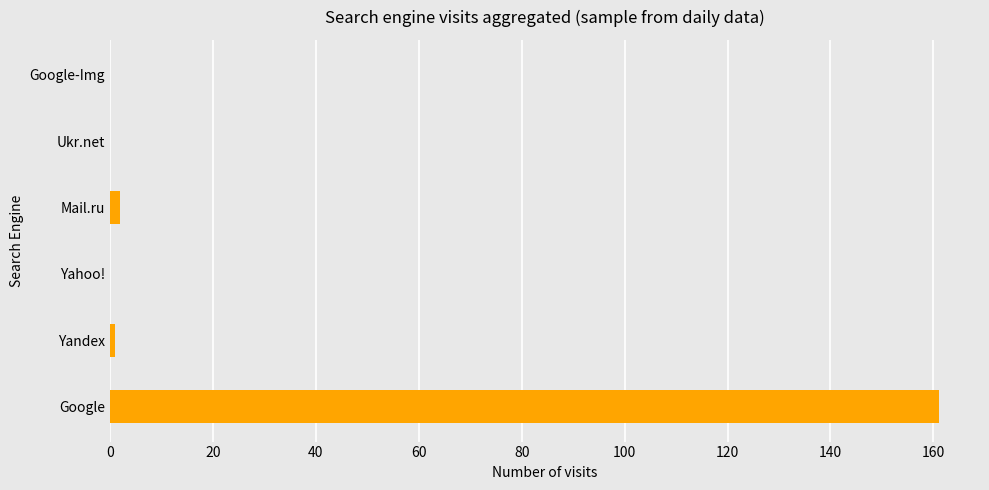

True or false: the data shows 0 at Google-Img.

True